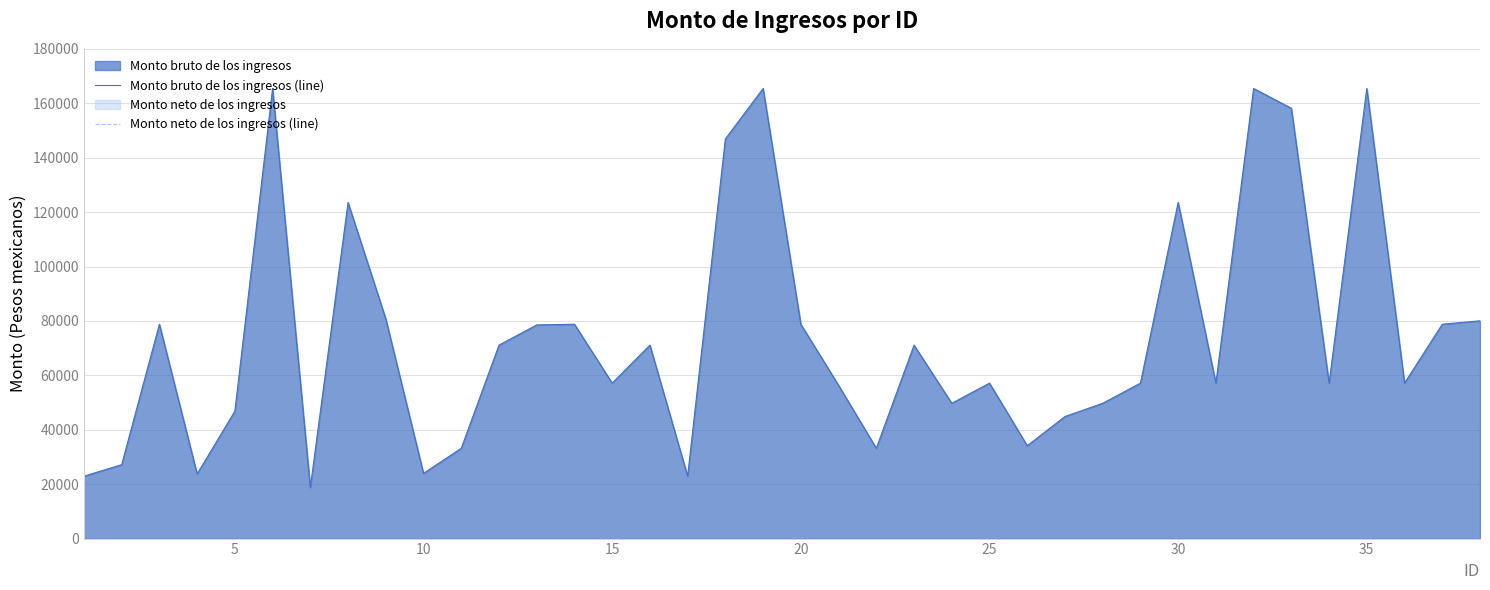

True or false: Monto bruto de los ingresos (line) and Monto neto de los ingresos (line) intersect in this chart.

False